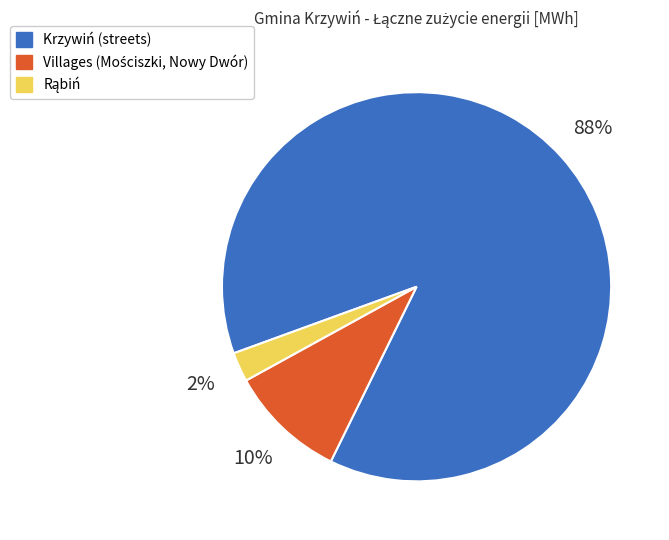

Is there a majority slice in this chart?

Yes